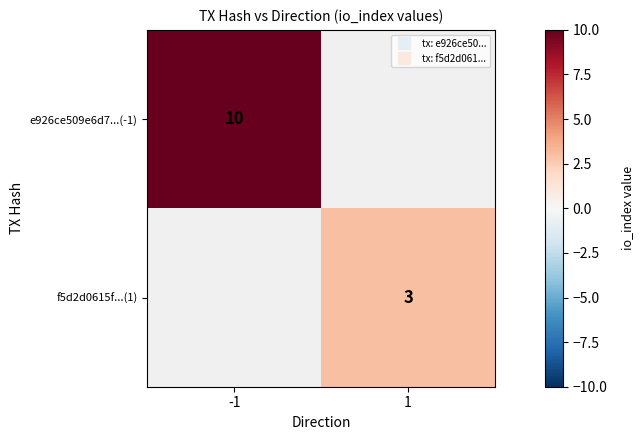

At which label does e926ce509e6d7...(-1) reach its peak?

-1